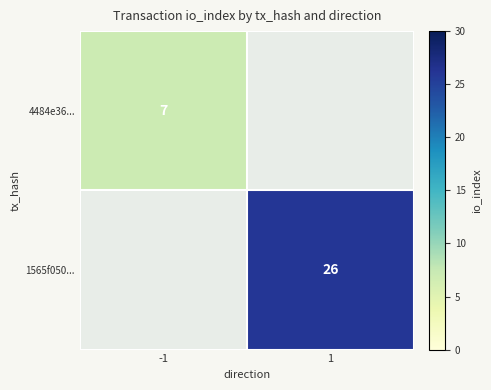

The 4484e36... series shows 7 at -1. True or false?

True